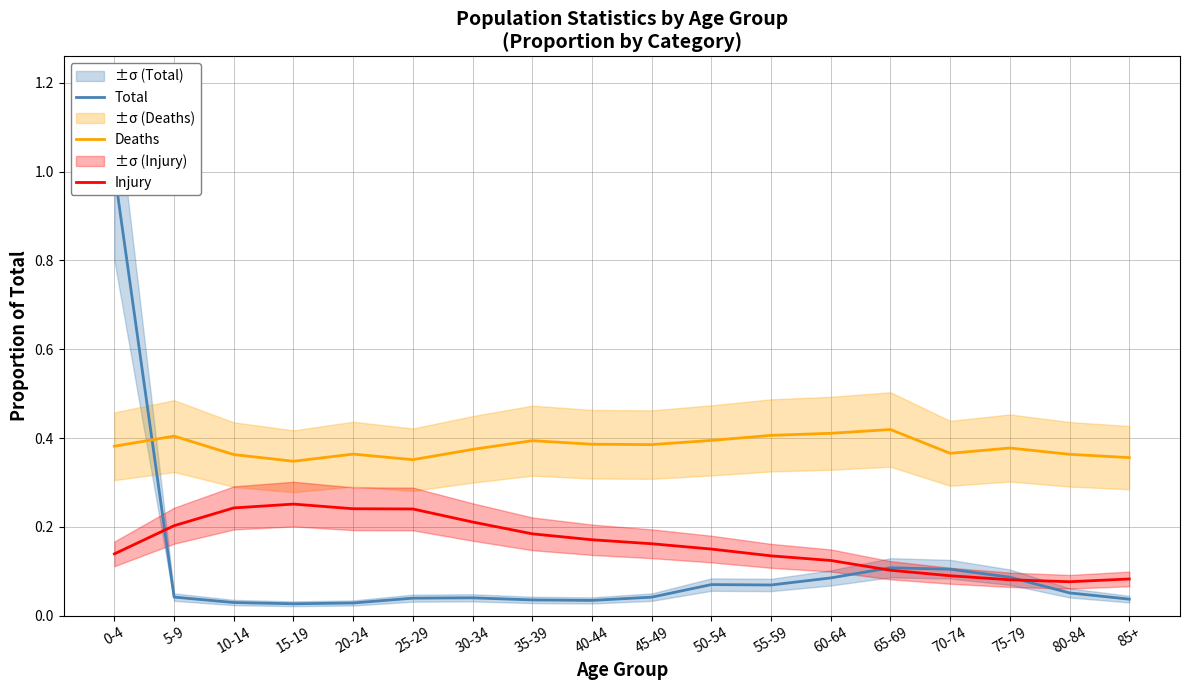

Rank the series by their average value, from lowest to highest.

Total, Injury, Deaths